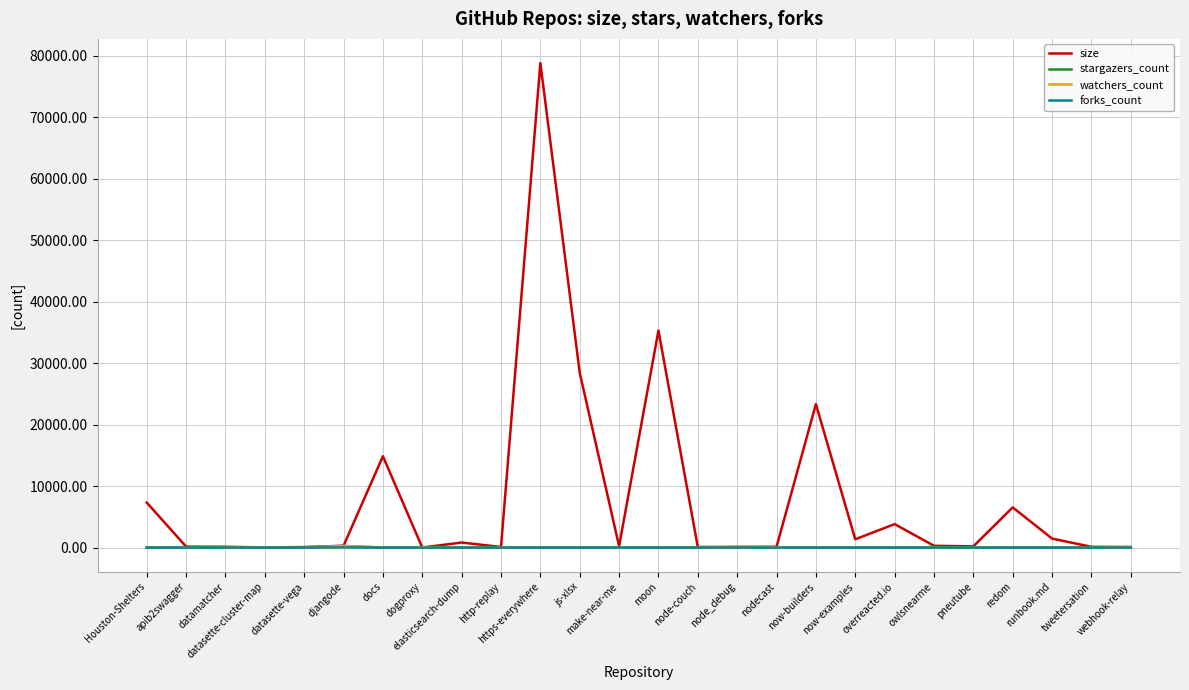

The value of watchers_count at redom is 0. True or false?

True